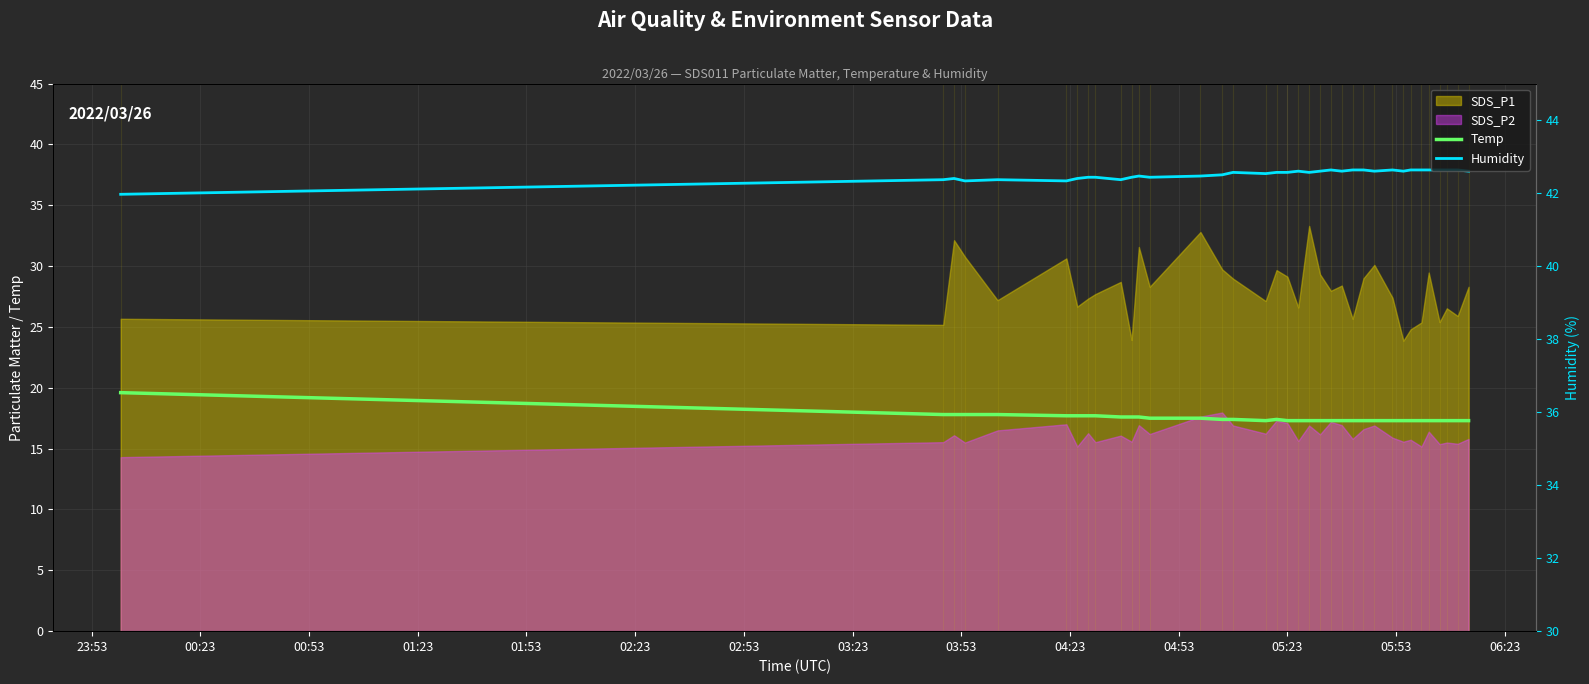

How many interior local peaks does the Temp series have?

1